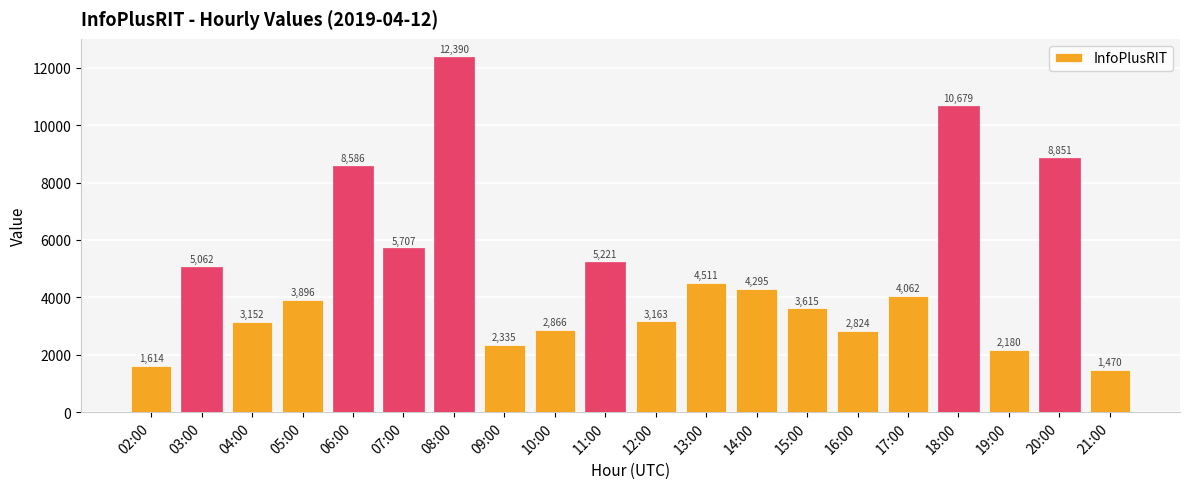

Approximately how many times larger is the value at 07:00 compared to 16:00?

2.0